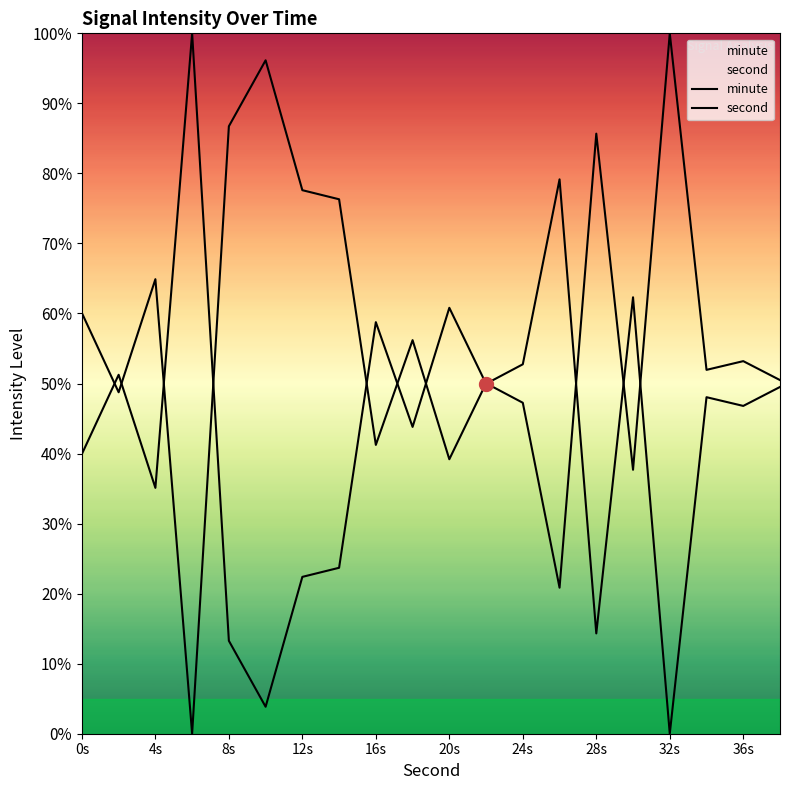

Reading left to right, extract all data points from this chart.

minute: 39.9	51.2	35.1	100.0	13.3	3.8	22.4	23.7	58.8	43.8	60.8	50.0	52.7	79.2	14.3	62.3	0.0	48.0	46.8	49.5
second: 60.1	48.8	64.9	0.0	86.7	96.2	77.6	76.3	41.2	56.2	39.2	50.0	47.3	20.8	85.7	37.7	100.0	52.0	53.2	50.5